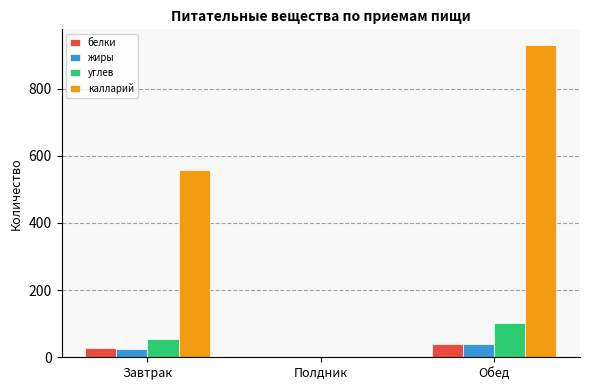

What is the maximum value shown in the chart?

930.2